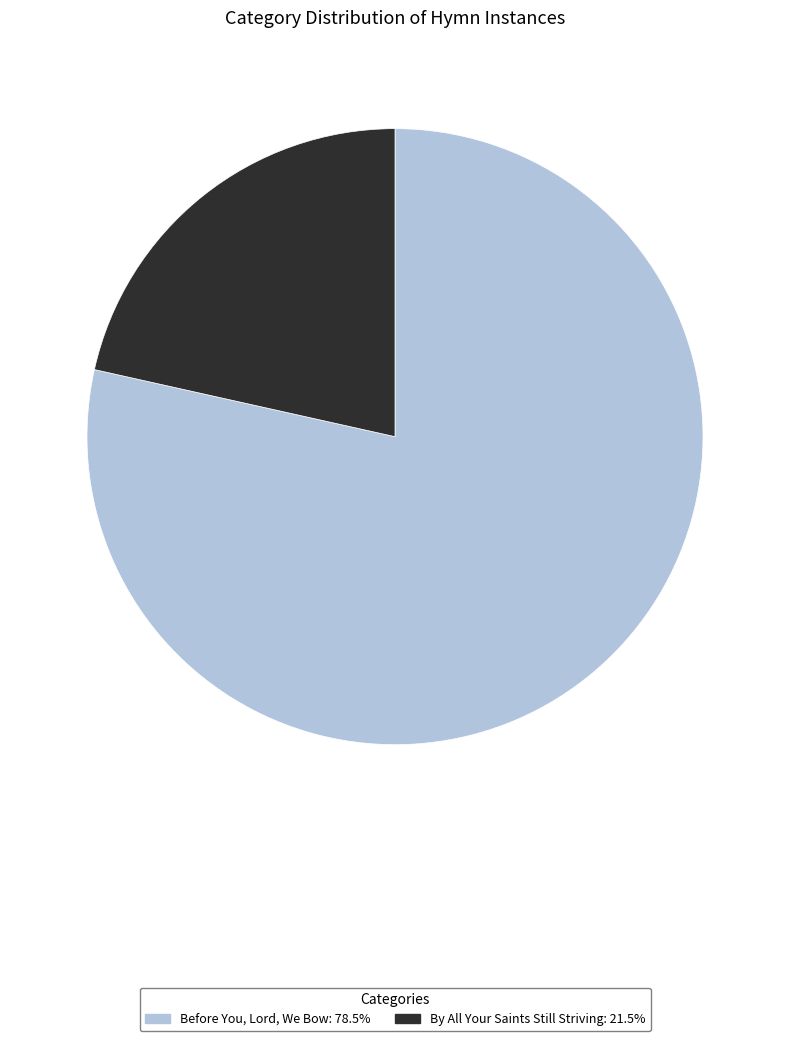

Does any single category account for the majority?

Yes